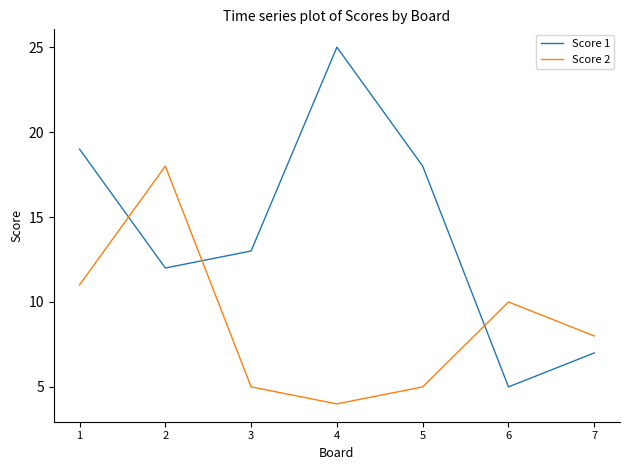

How many intersections are there between Score 2 and Score 1?

3